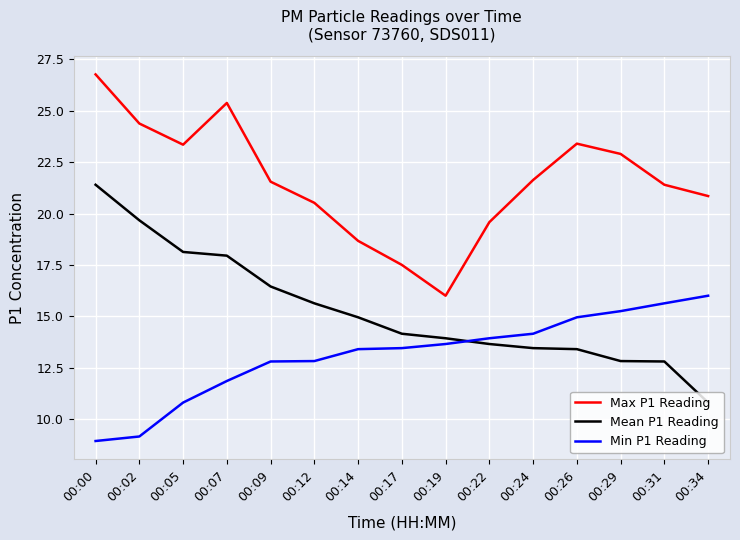

Where is the first local maximum for Max P1 Reading?

00:07